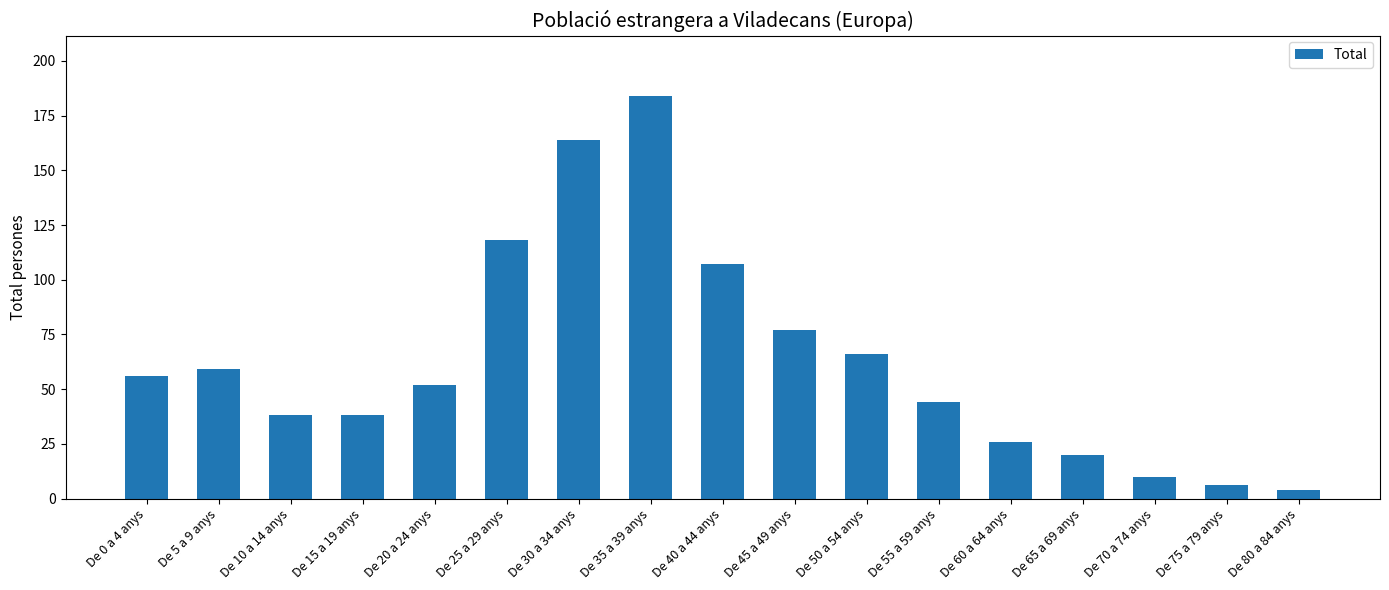

What is the value of the 8th bar from the left?

184